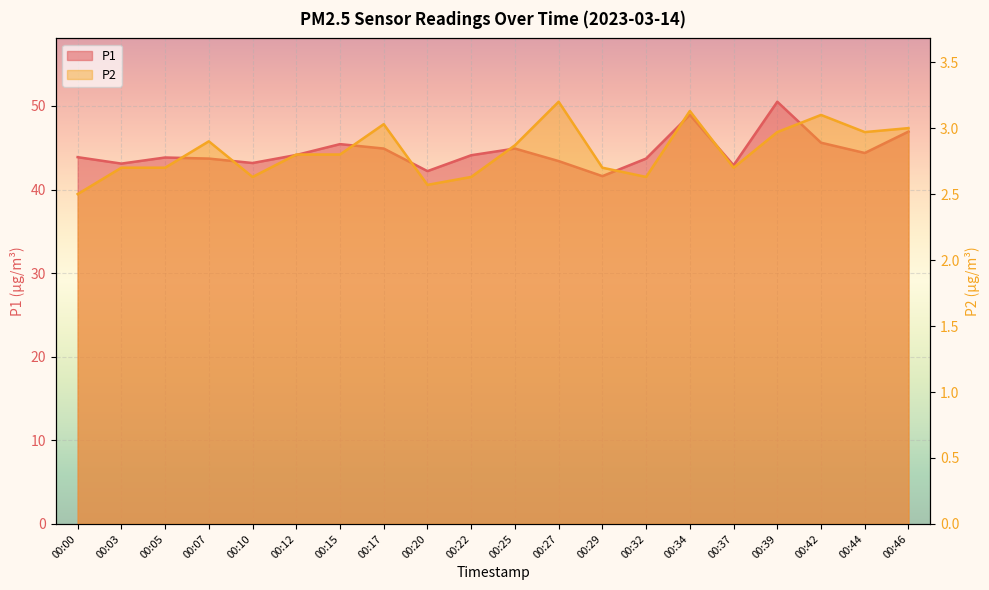

What is the difference between the second highest and minimum values in the P1 series?

7.3